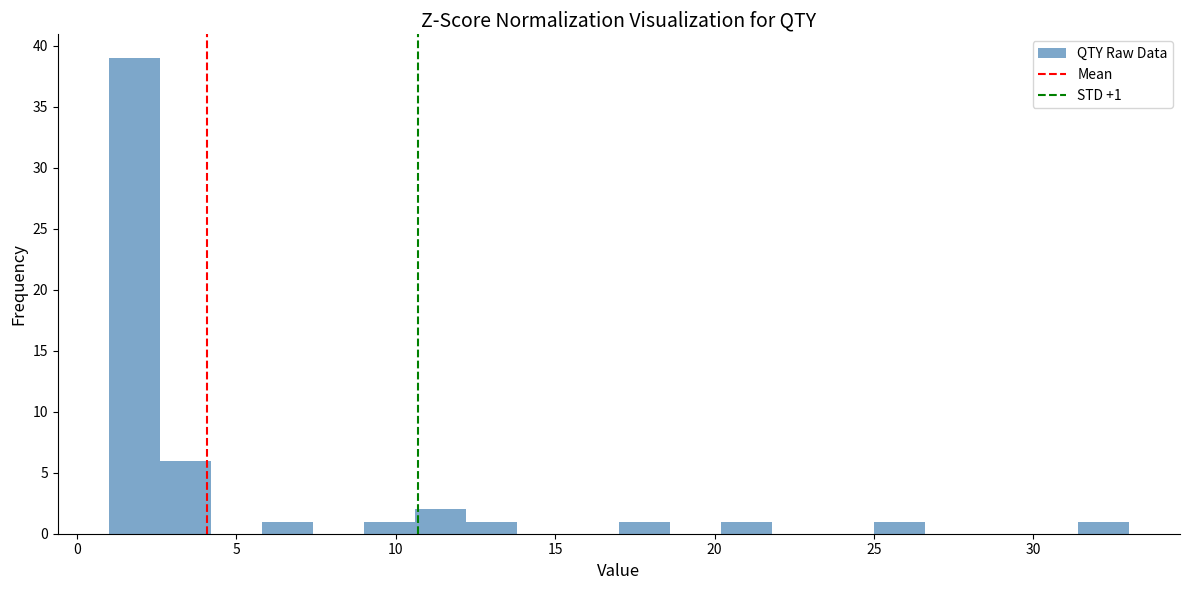

Around what value on the x-axis is the tallest bar? Give the approximate position of its centre, as read against the axis.

2.0